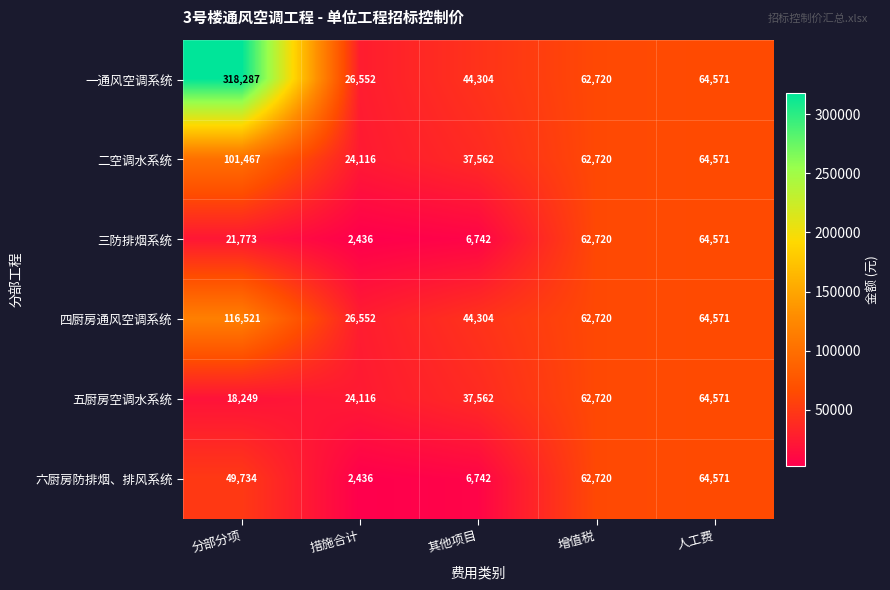

What is the approximate value of 一通风空调系统 at 其他项目, to the nearest 100?

44300